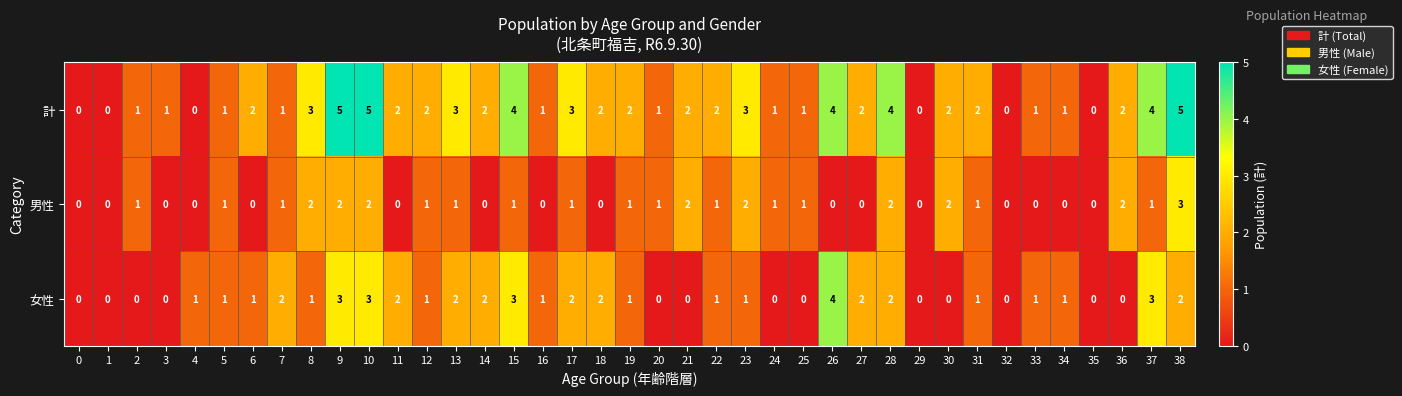

How many positive values does the 女性 series have?

26